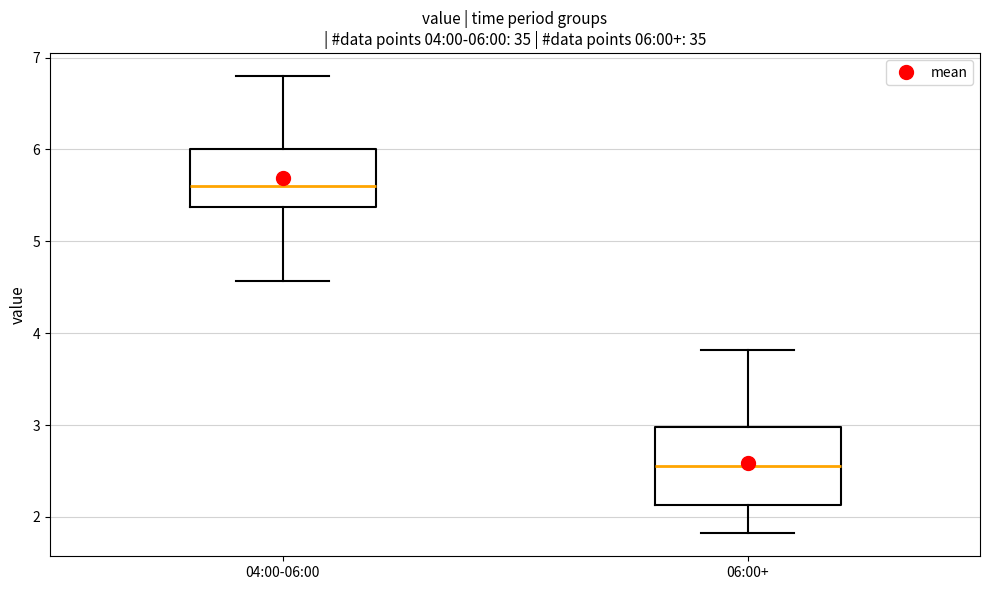

Which box is the tallest, from its lower edge to its upper edge?

06:00+